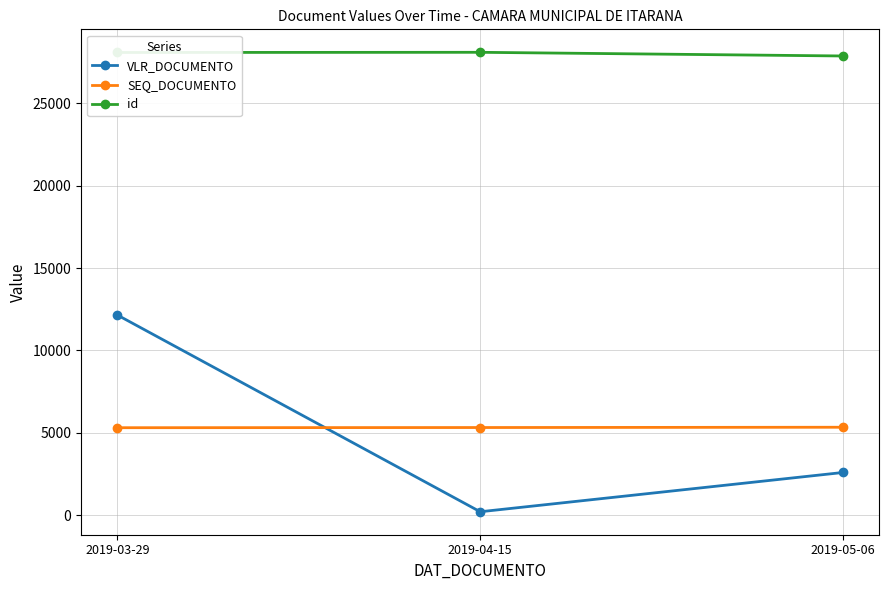

Which series has the largest range (max minus min)?

VLR_DOCUMENTO